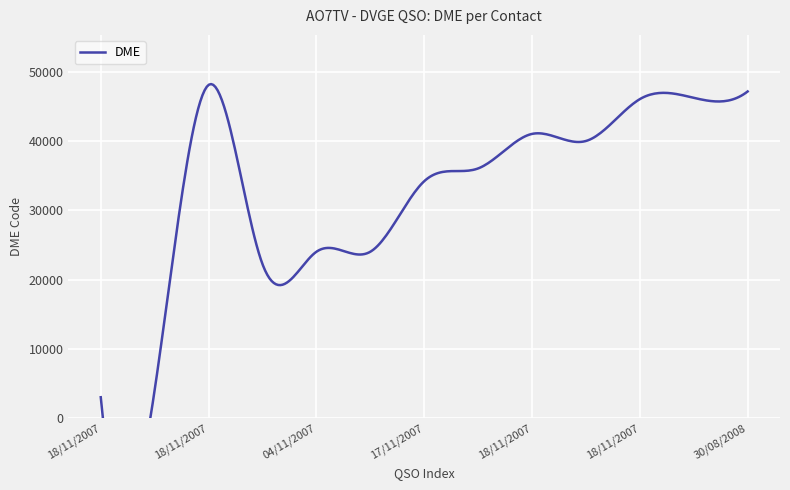

At which label does the data first exceed 36048?

18/11/2007